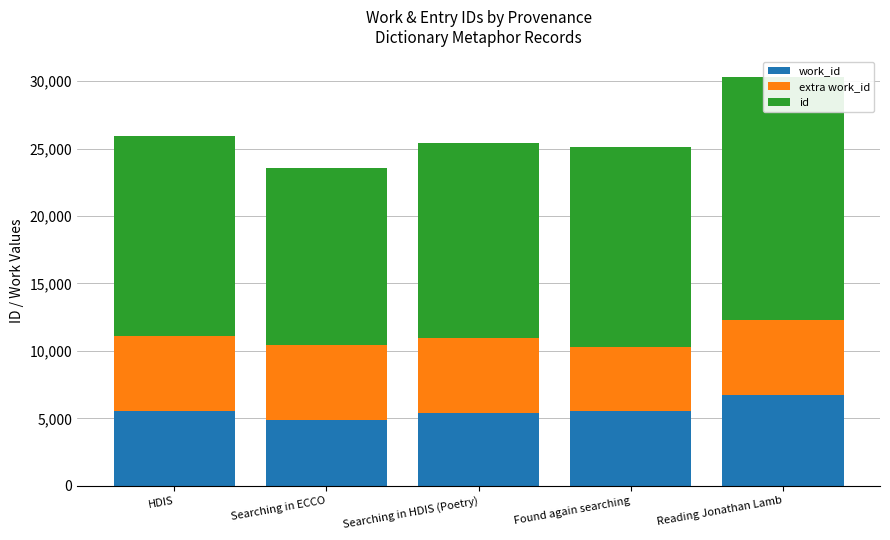

Which series has the largest total across all categories?

id